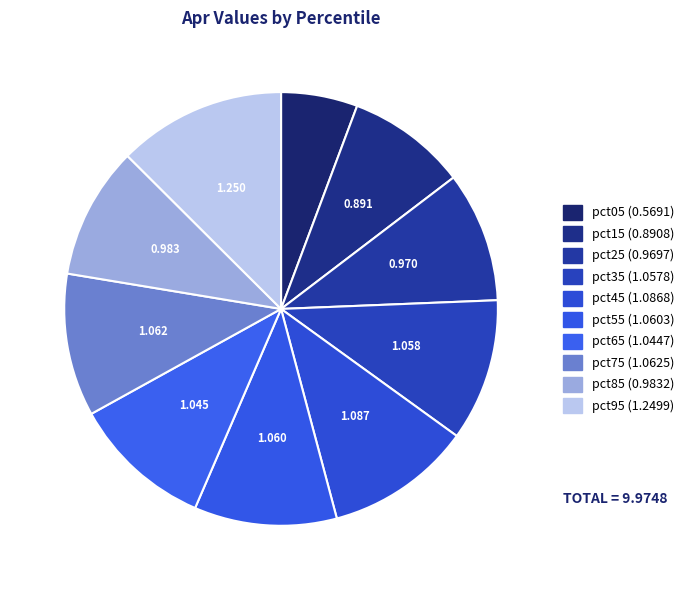

Is the sum of pct65 and pct25 greater than half?

No